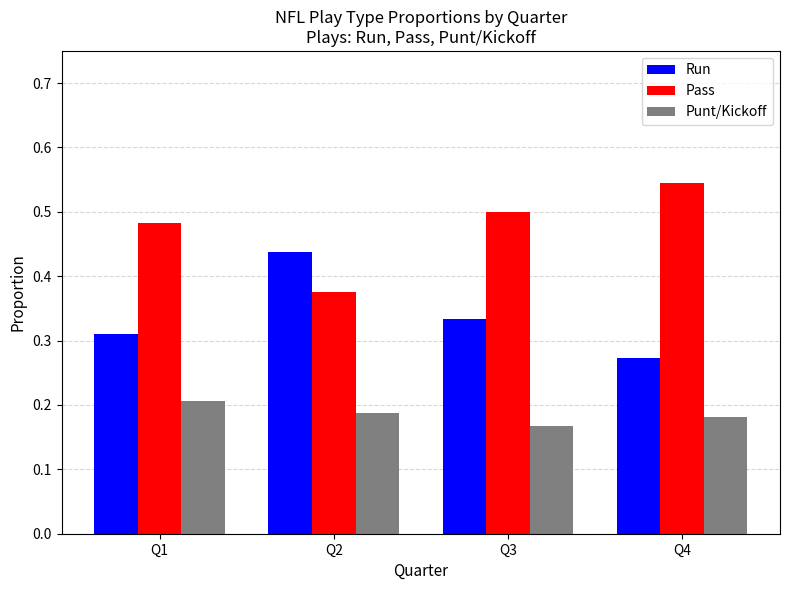

Rank the categories by Pass value from highest to lowest.

Q4, Q3, Q1, Q2